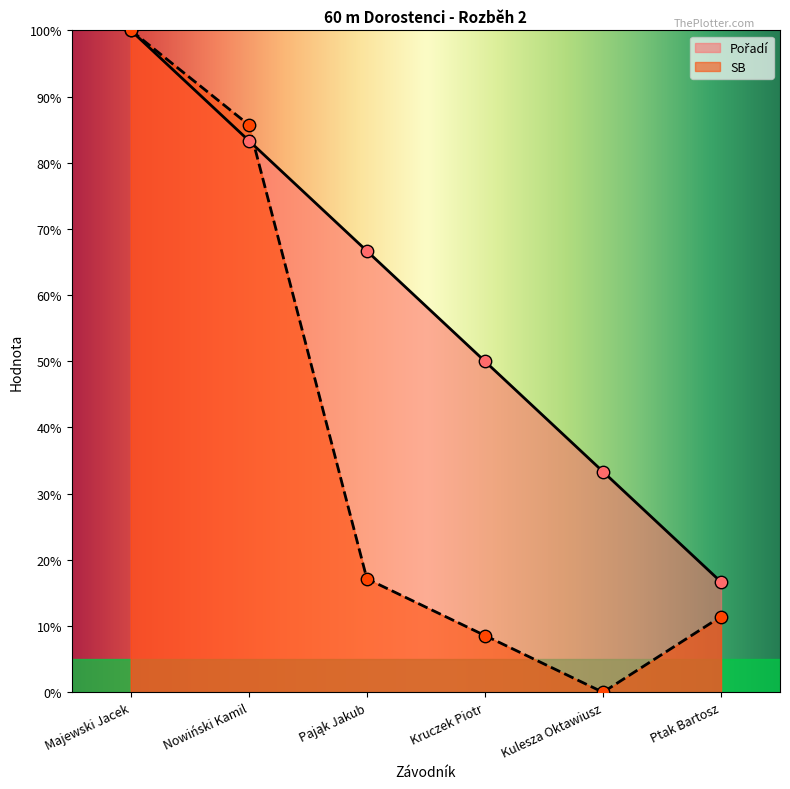

What are all the series names shown in the legend?

Pořadí, SB